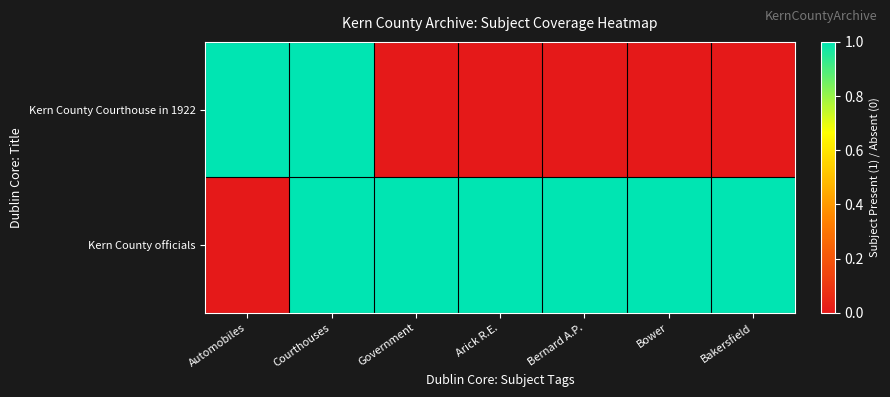

Rank the series by their average value, from highest to lowest.

Kern County officials, Kern County Courthouse in 1922